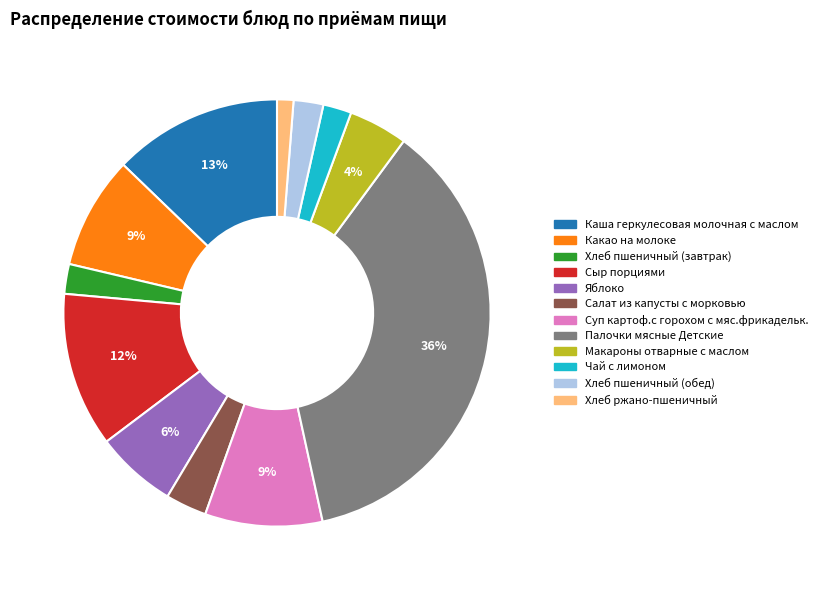

Is it true that Макароны отварные с маслом is 4% of the pie?

True